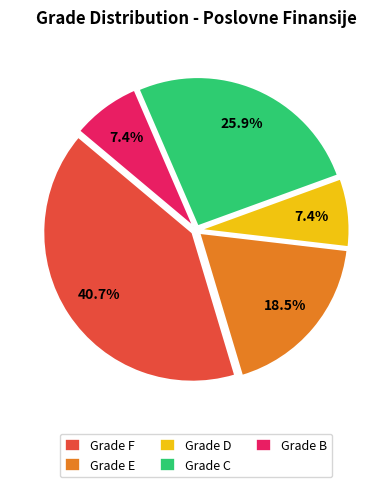

What portion of the pie excludes Grade E?

81.5%